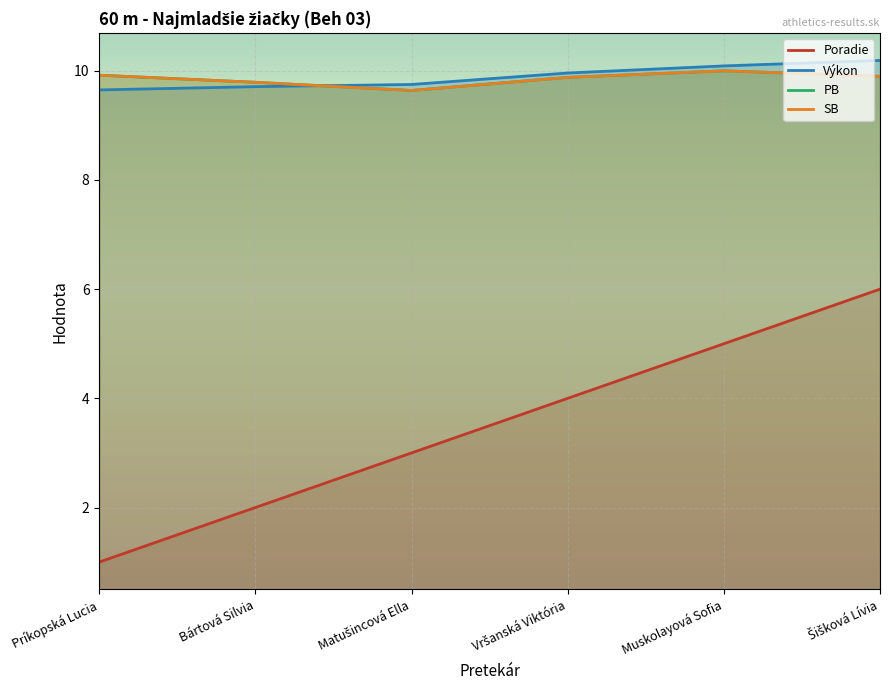

What position from the left is Bártová Silvia?

2